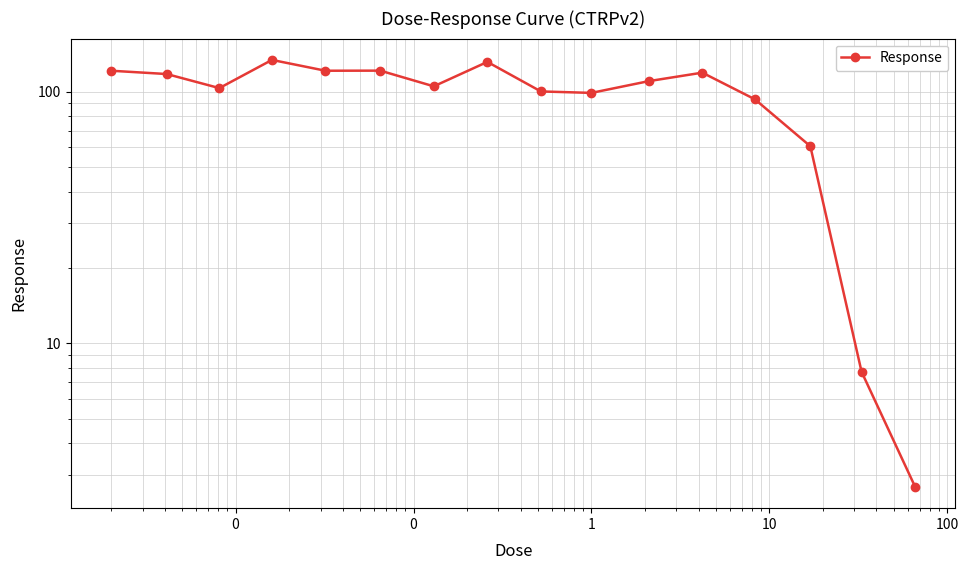

The chart shows a value of 107.5 at 13. True or false?

False